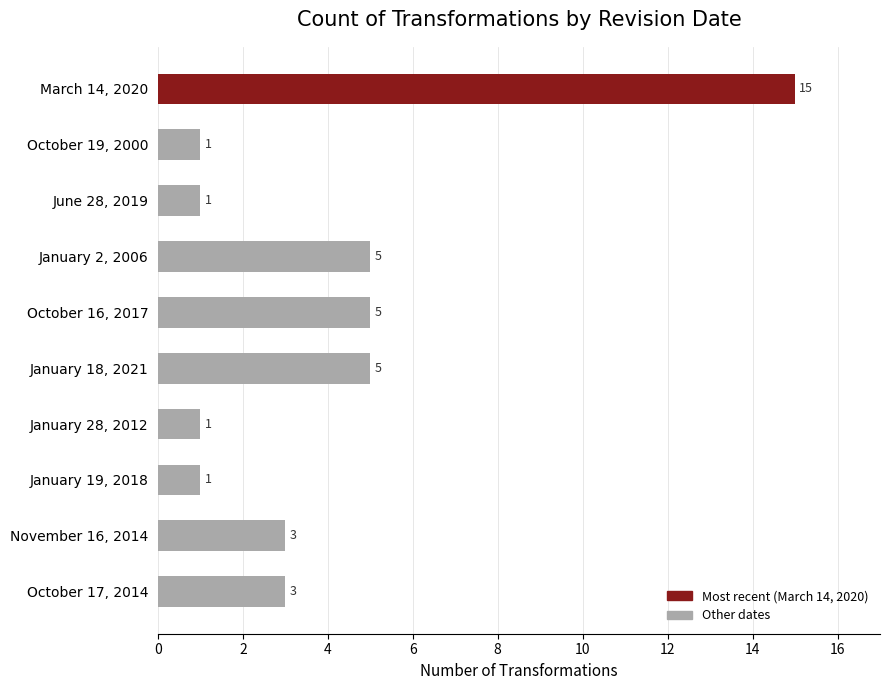

What is the change in value from June 28, 2019 to January 2, 2006?

+4